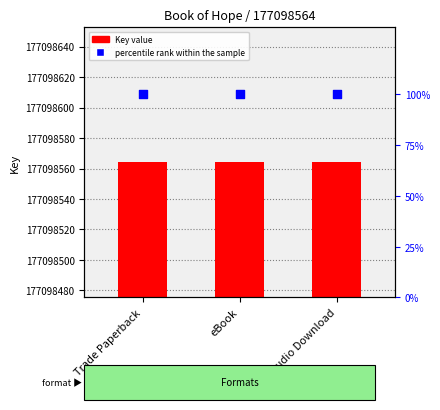

What is the total value across all series at eBook?

177098664